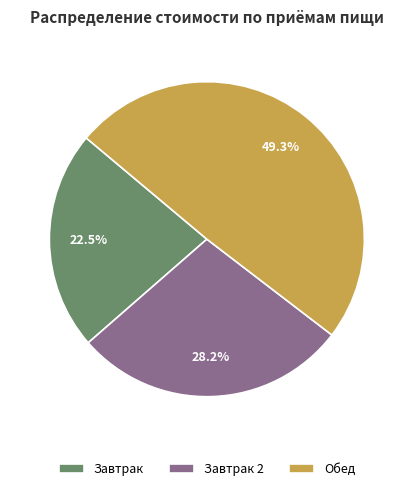

Between Завтрак and Завтрак 2, which is larger?

Завтрак 2